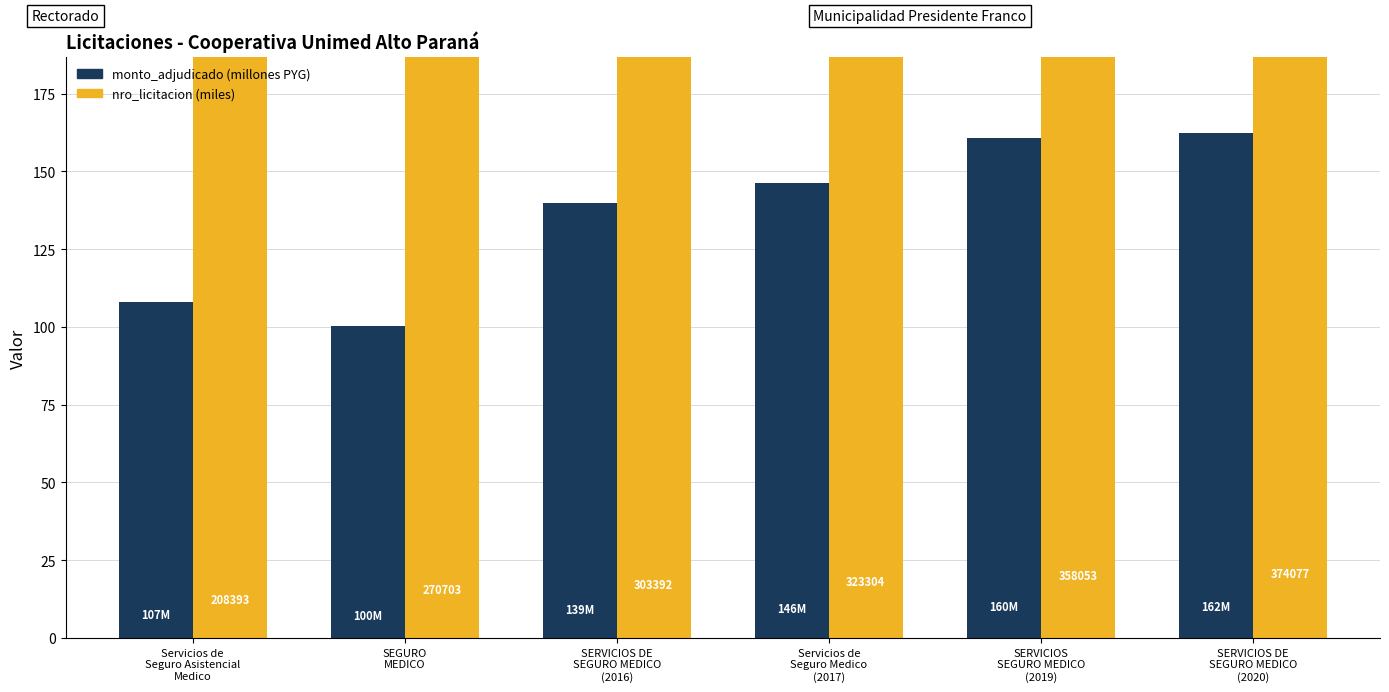

What position from the left is Servicios de
Seguro Asistencial
Medico?

1